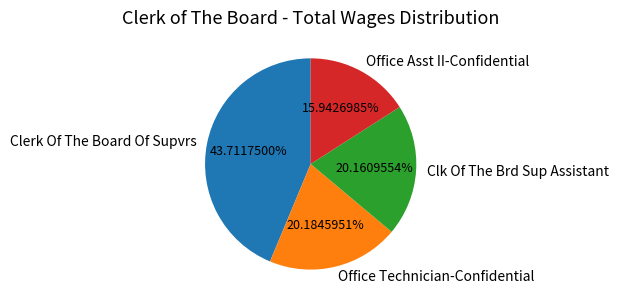

Is it true that Office Asst II-Confidential is 16% of the pie?

True